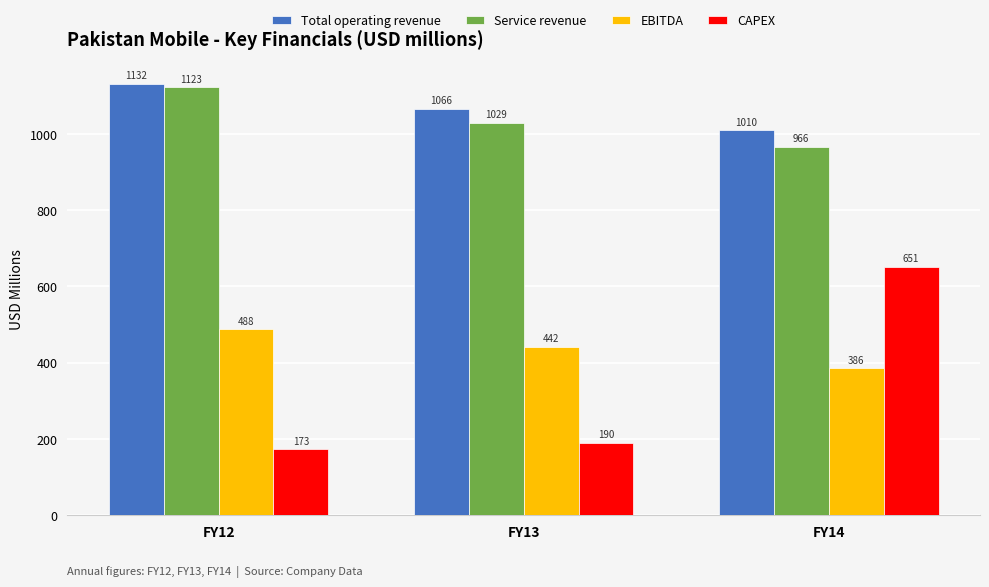

Is the value of EBITDA at FY12 greater than the value of Total operating revenue at FY14?

No